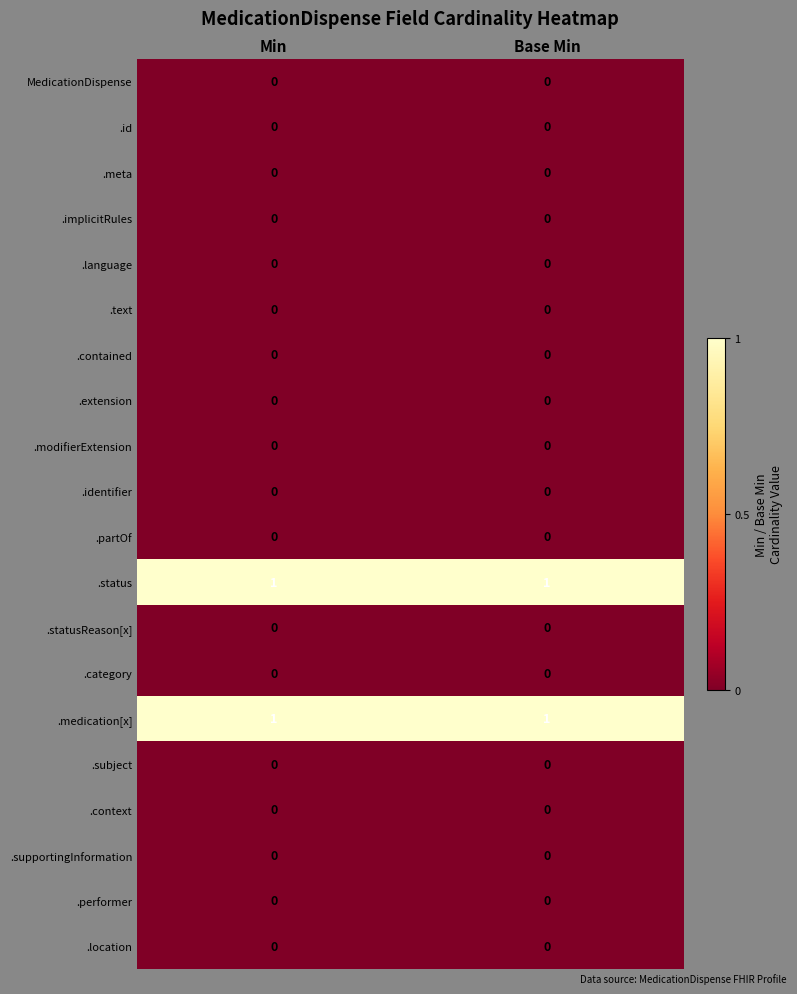

Is the value of .status at Base Min greater than the value of .subject at Min?

Yes